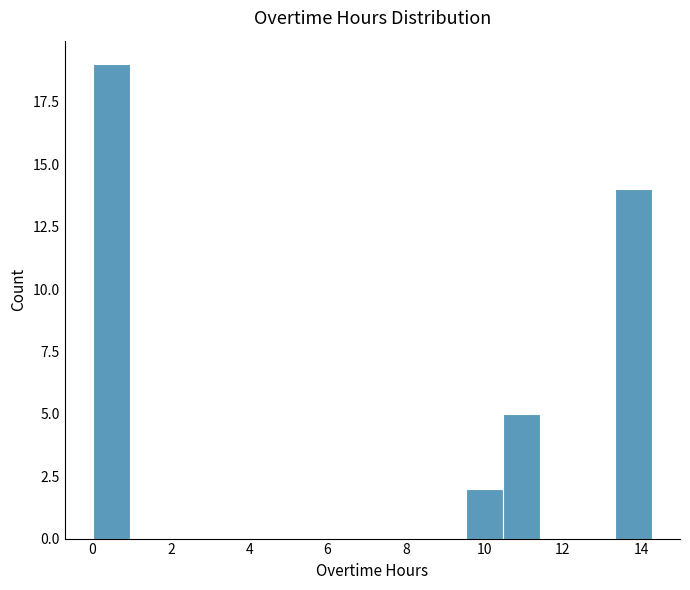

Reading left to right, list every bar in this chart as the range it spans on the x-axis followed by its height. Neither the bar edges nor the heights are printed on the chart, so give them approximately, as read against the axes.

0.0 to 1.0: 19
1.0 to 2.0: 0
2.0 to 2.8: 0
2.8 to 3.8: 0
3.8 to 4.8: 0
4.8 to 5.8: 0
5.8 to 6.6: 0
6.6 to 7.6: 0
7.6 to 8.6: 0
8.6 to 9.6: 0
9.6 to 10.4: 2
10.4 to 11.4: 5
11.4 to 12.4: 0
12.4 to 13.4: 0
13.4 to 14.2: 14